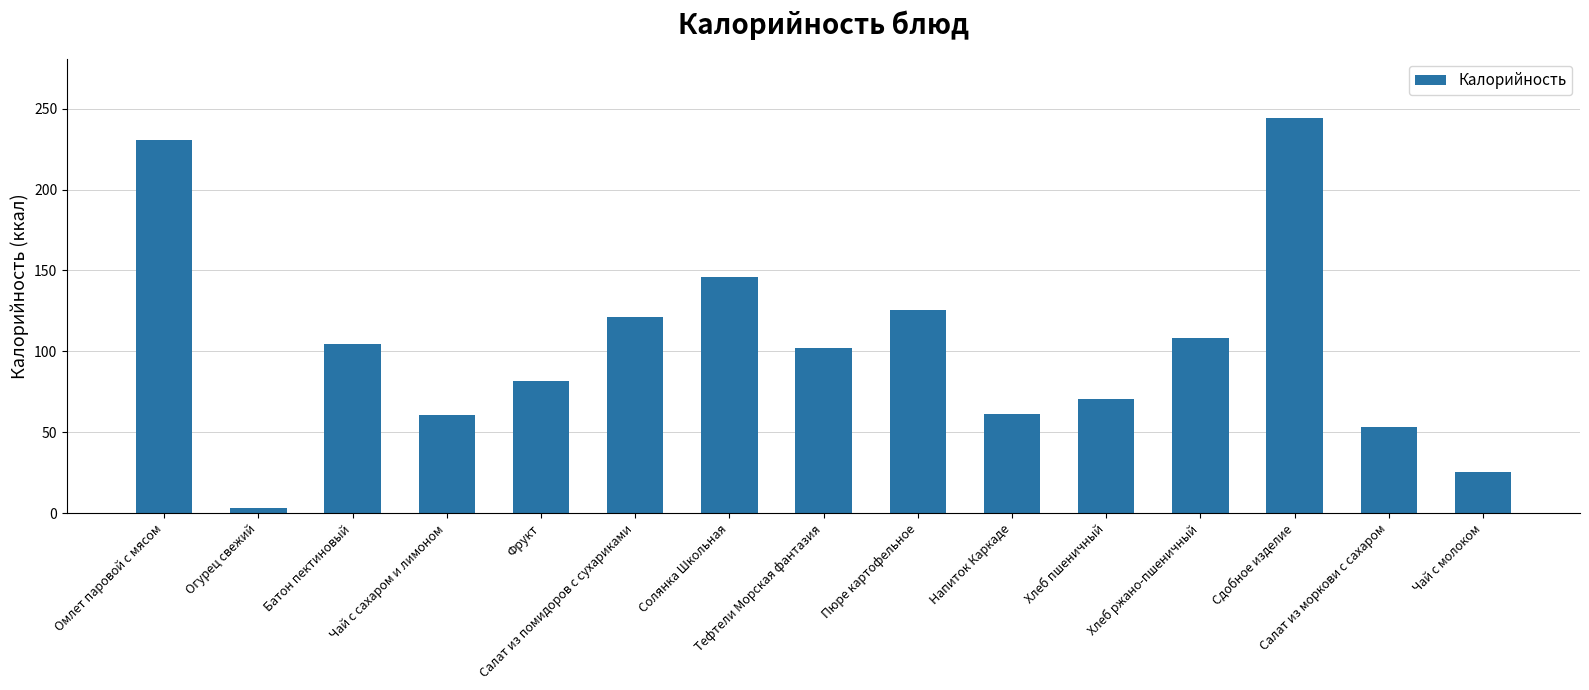

What is the value of the 1st bar from the left?

230.4